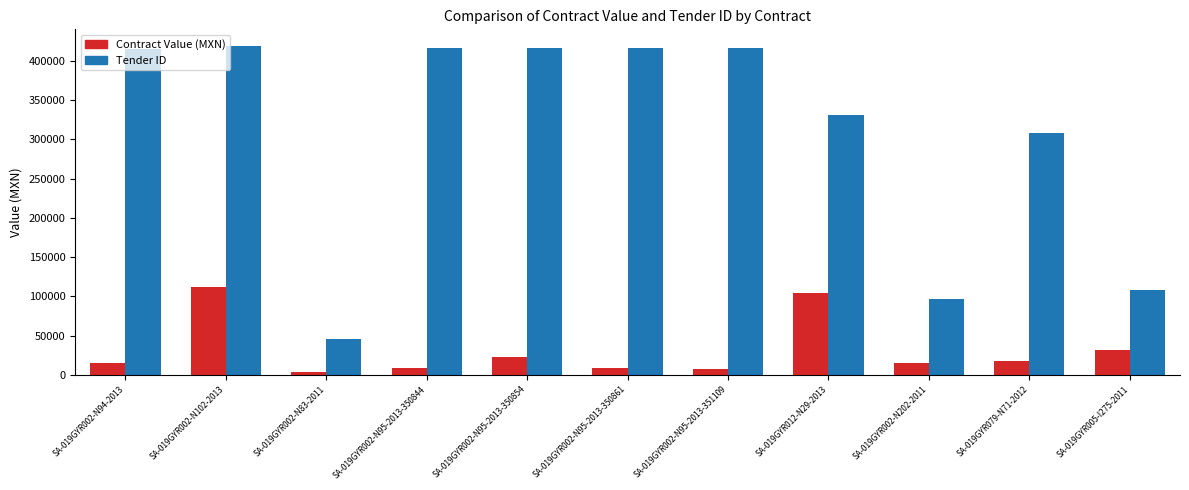

Which category has the lowest value in the Contract Value (MXN) series?

SA-019GYR002-N83-2011